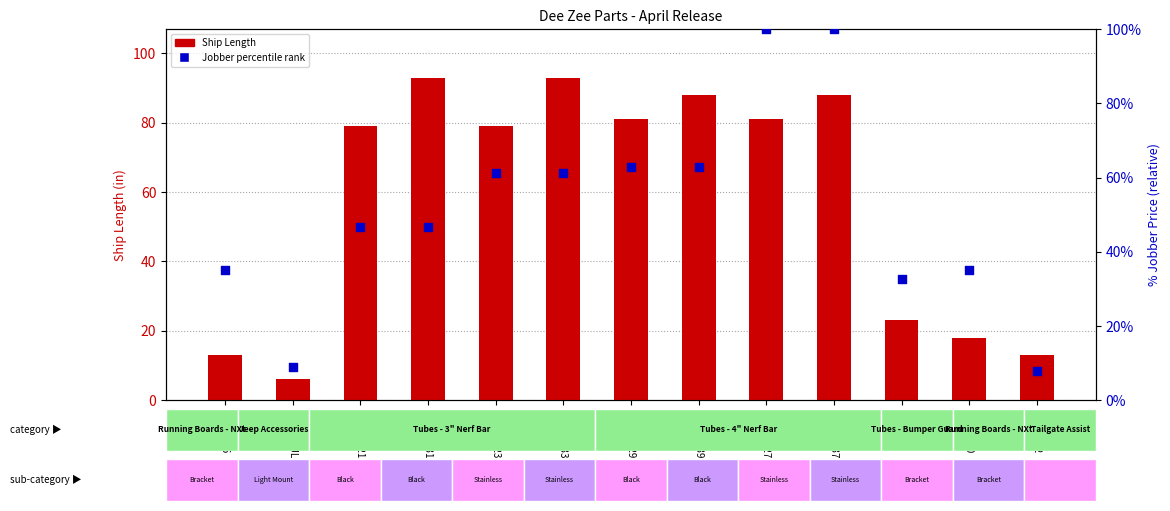

What is the total value across all series at DZ 373523?

140.3